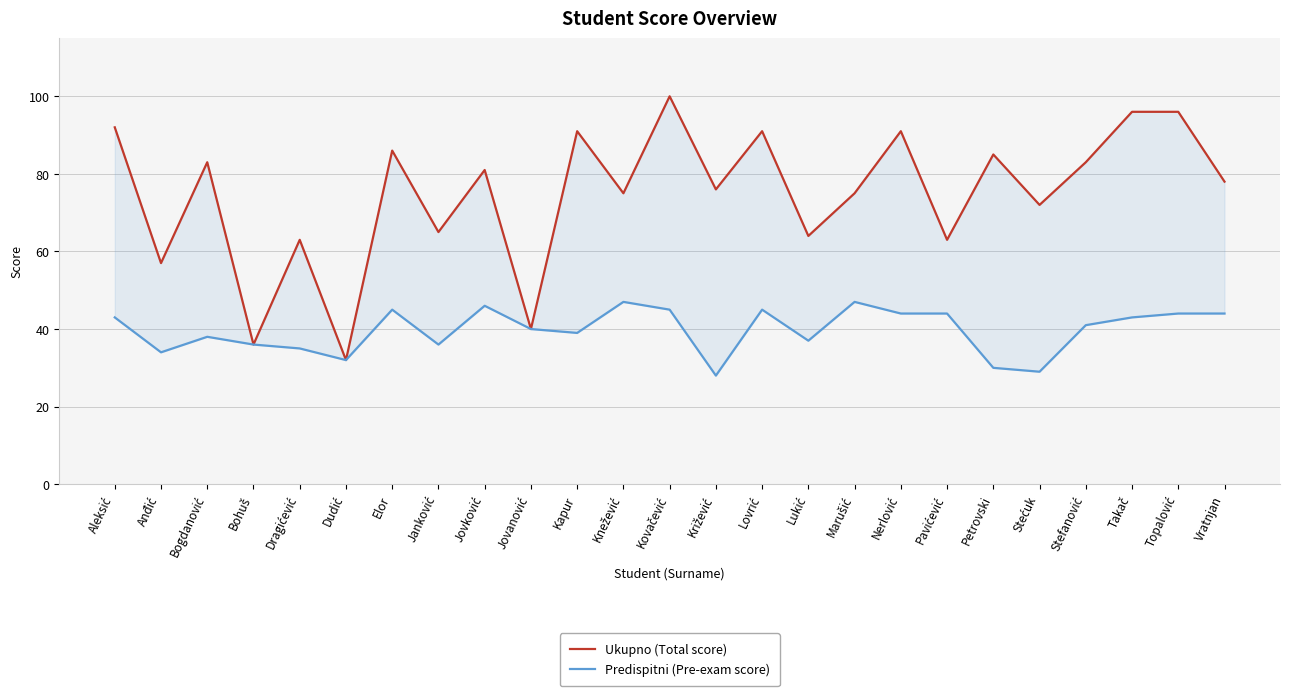

What are all the series names shown in the legend?

Ukupno (Total score), Predispitni (Pre-exam score)